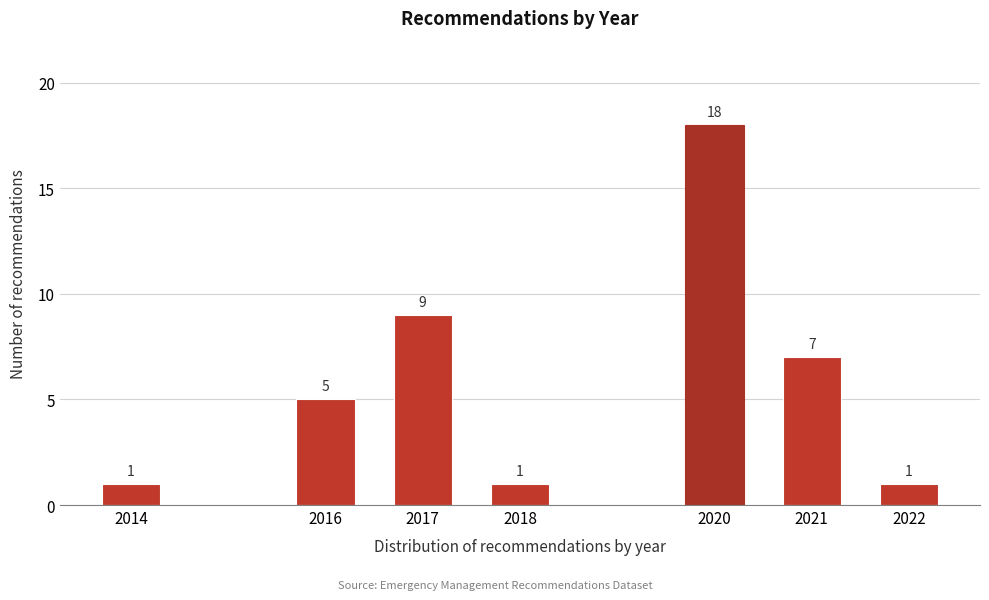

Reading right to left, transcribe all the data shown in this chart.

1	7	18	1	9	5	1